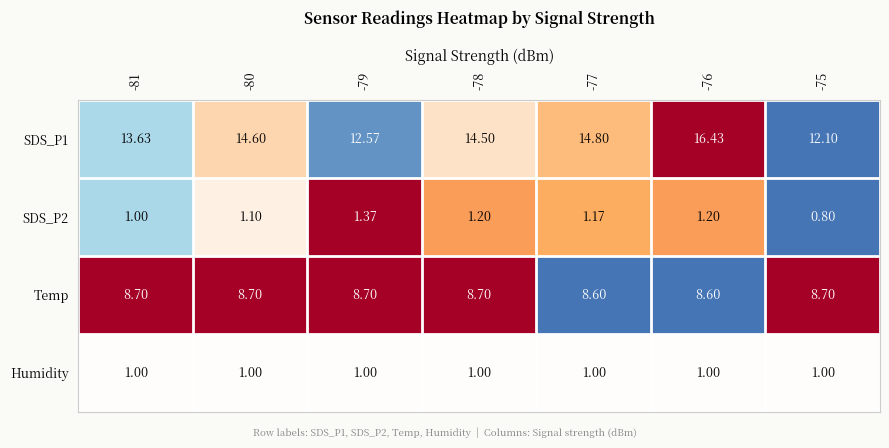

What is the smallest value displayed?

0.8